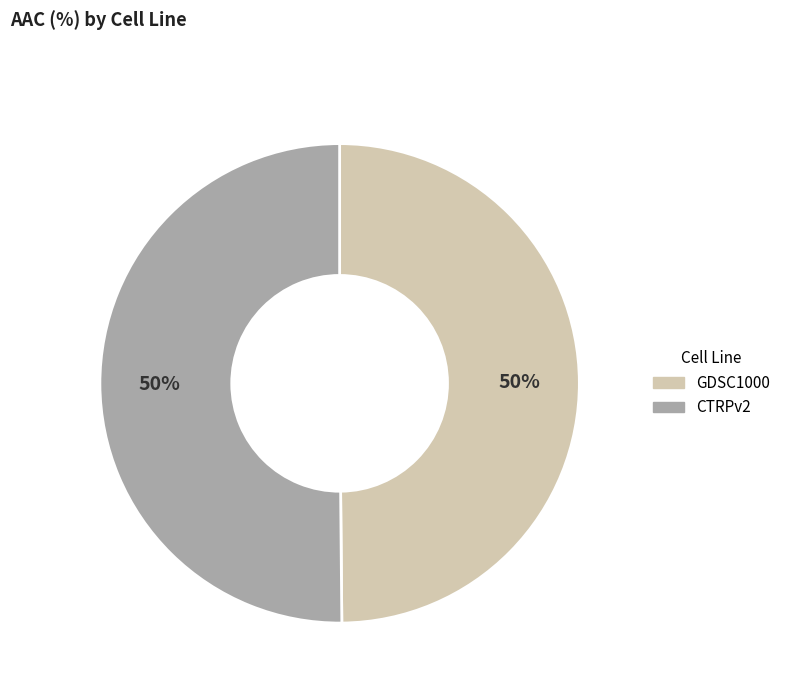

True or false: GDSC1000 accounts for 50% of the total.

True